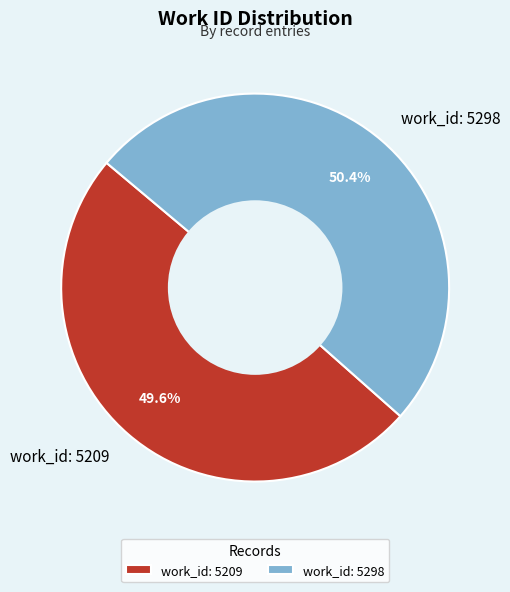

Does work_id: 5209 represent more than half of the total?

No